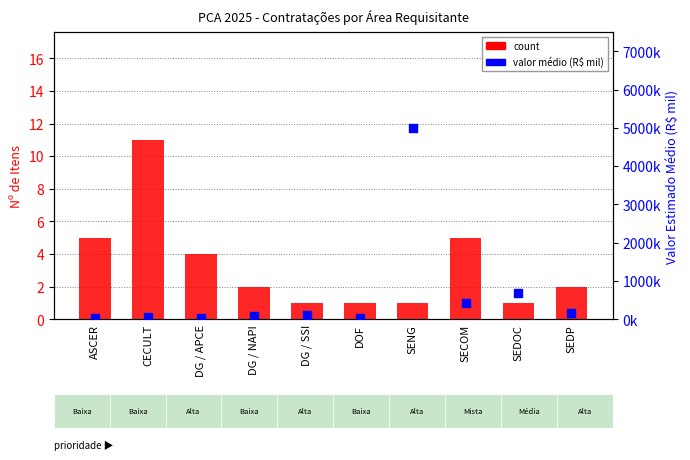

What are all the series names shown in the legend?

count, valor médio (R$ mil)